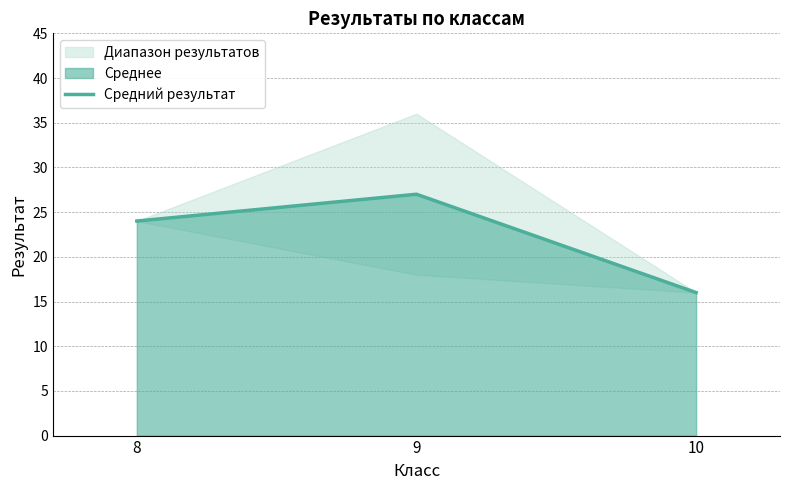

What is the value of the 1st point from the left?

24